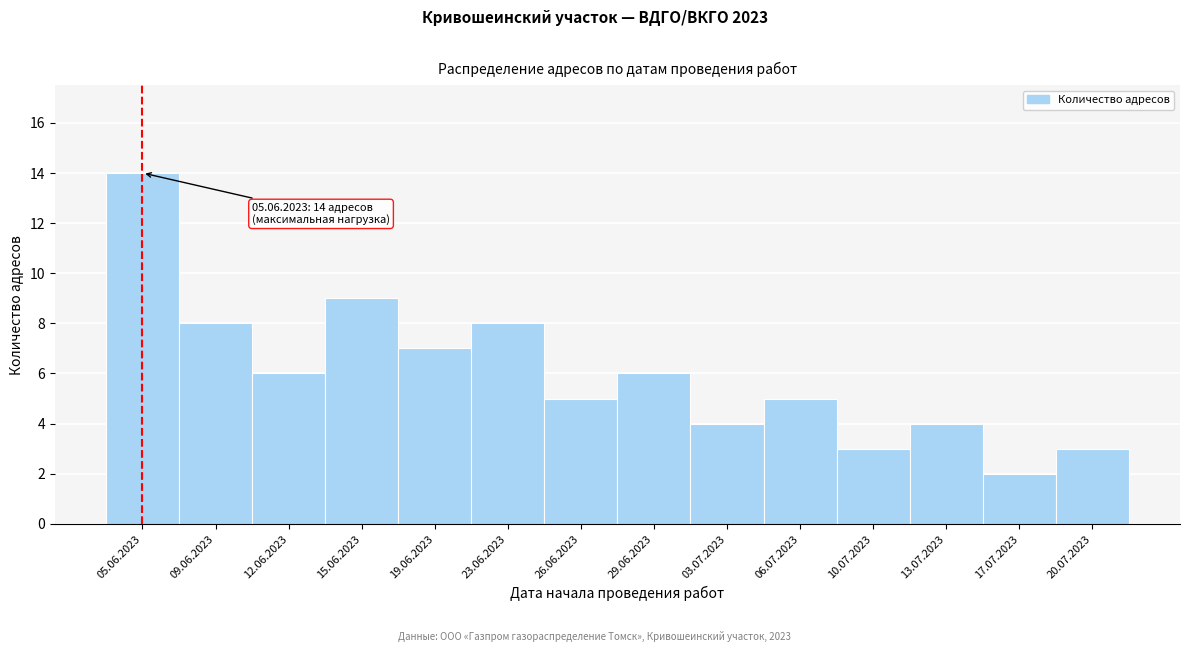

Reading left to right, list all the values displayed in this chart.

05.06.2023=14	09.06.2023=8	12.06.2023=6	15.06.2023=9	19.06.2023=7	23.06.2023=8	26.06.2023=5	29.06.2023=6	03.07.2023=4	06.07.2023=5	10.07.2023=3	13.07.2023=4	17.07.2023=2	20.07.2023=3